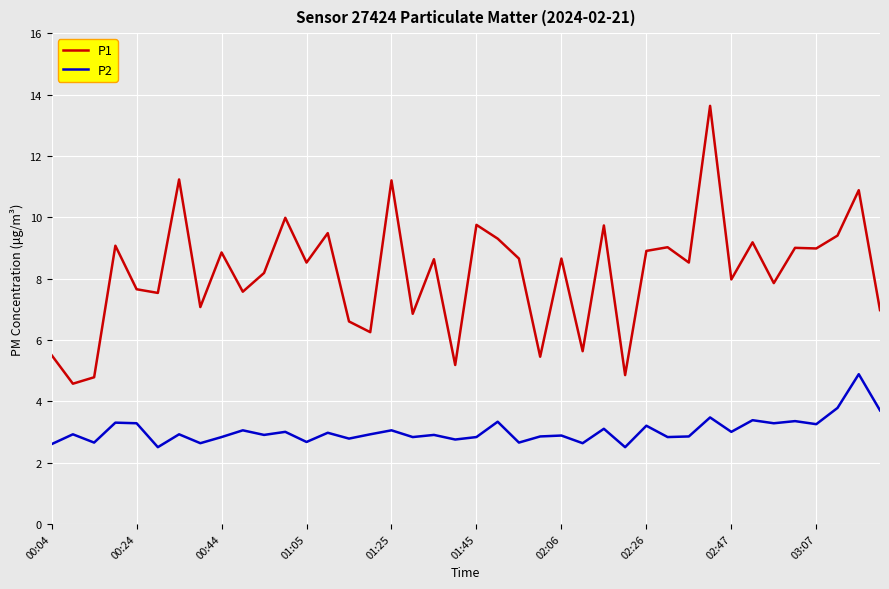

What is the difference between the second highest and minimum values in the P2 series?

1.3